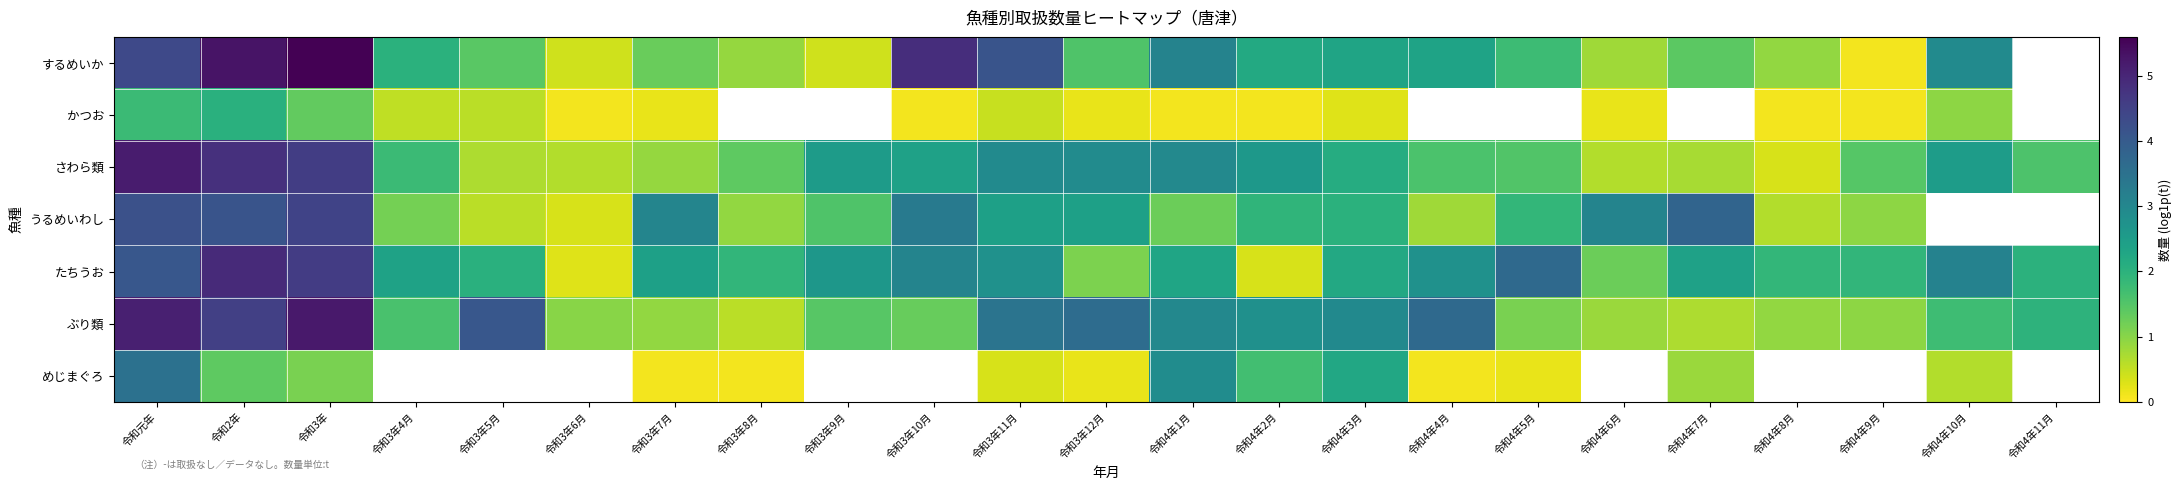

What is the minimum value shown in the chart?

0.1